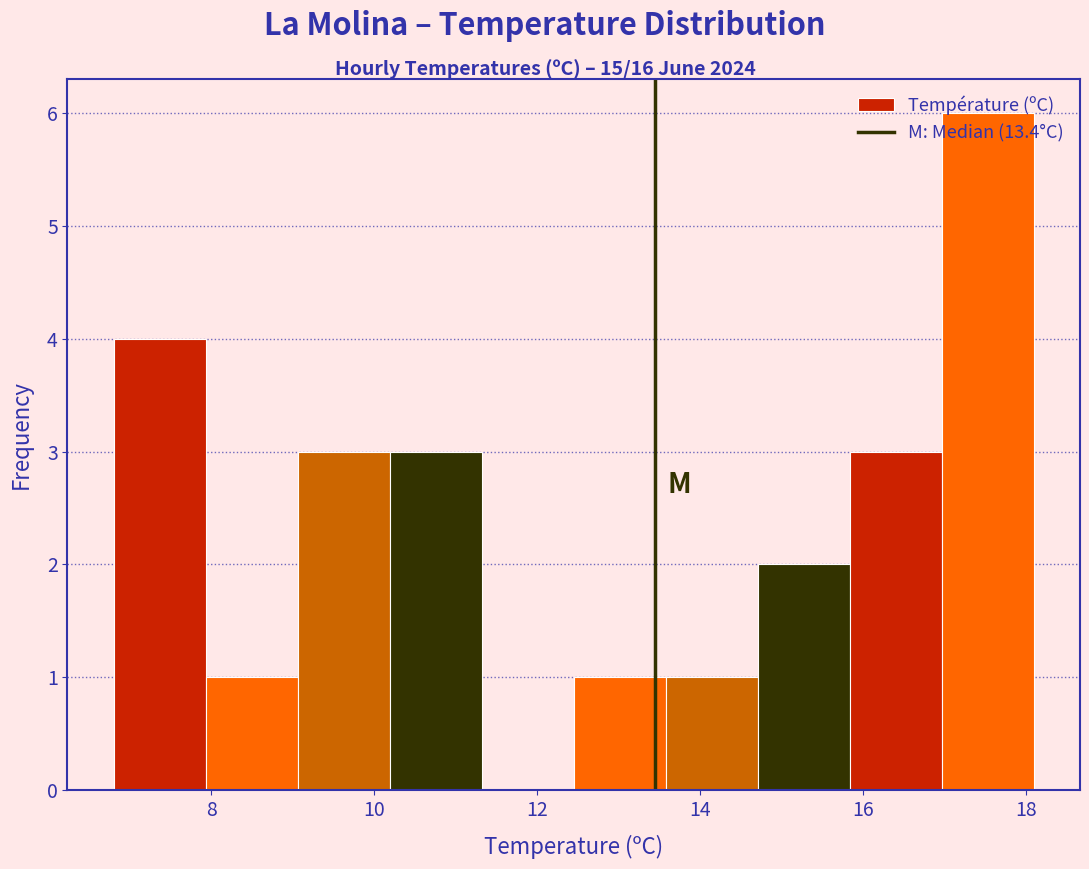

Reading left to right, list every bar in this chart as the range it spans on the x-axis followed by its height. Neither the bar edges nor the heights are printed on the chart, so give them approximately, as read against the axes.

6.8 to 8.0: 4
8.0 to 9.0: 1
9.0 to 10.2: 3
10.2 to 11.4: 3
11.4 to 12.4: 0
12.4 to 13.6: 1
13.6 to 14.8: 1
14.8 to 15.8: 2
15.8 to 17.0: 3
17.0 to 18.2: 6